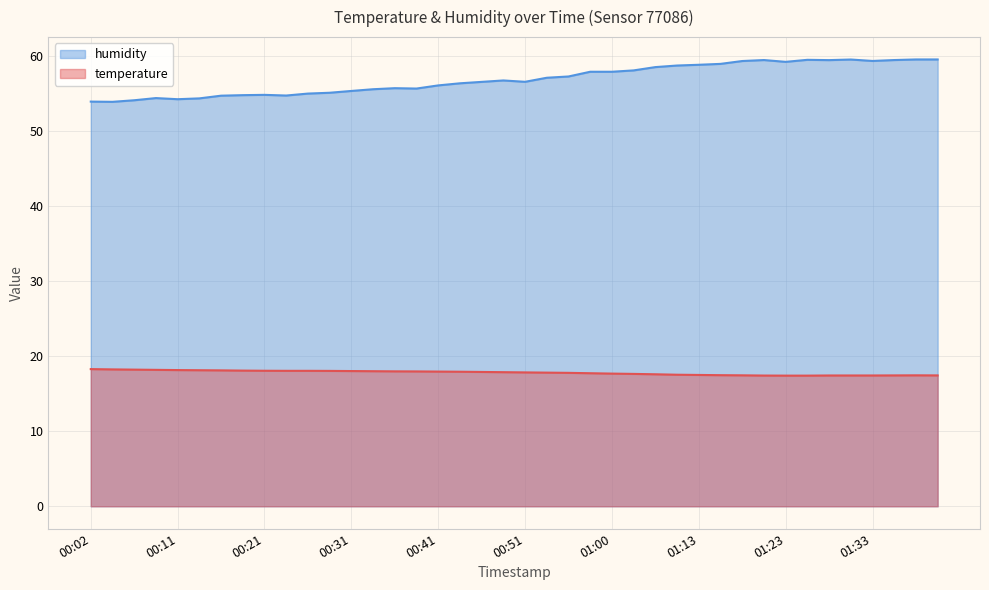

What is the difference between the second highest and minimum values in the humidity series?

5.6